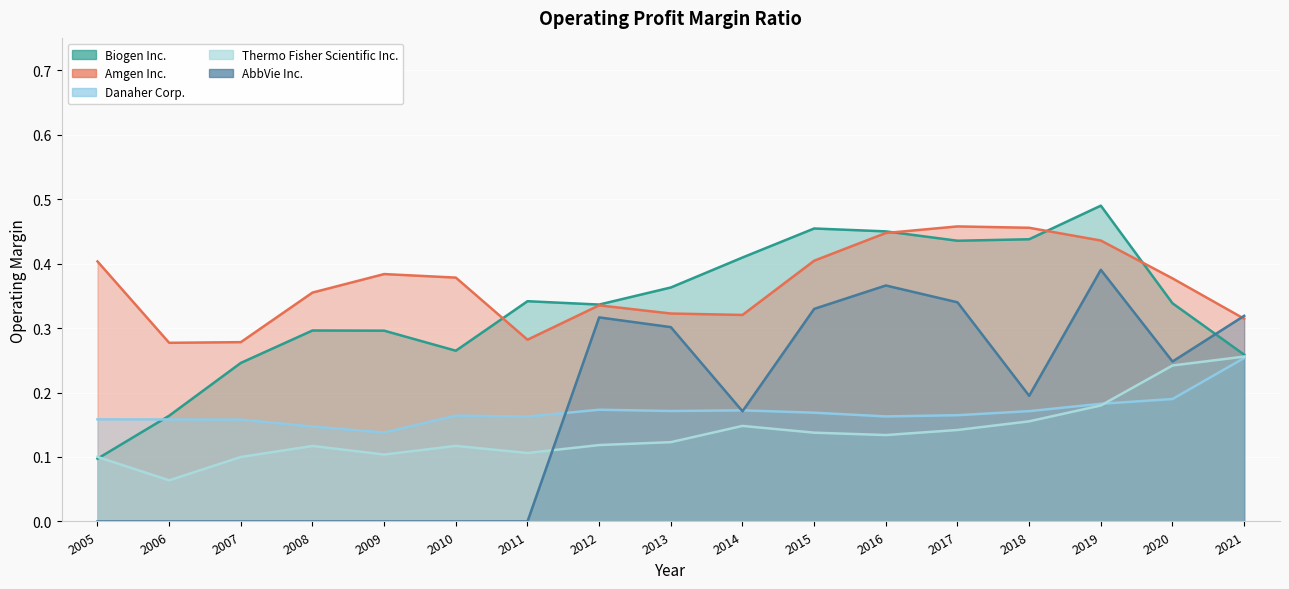

What is the maximum value shown in the chart?

0.5